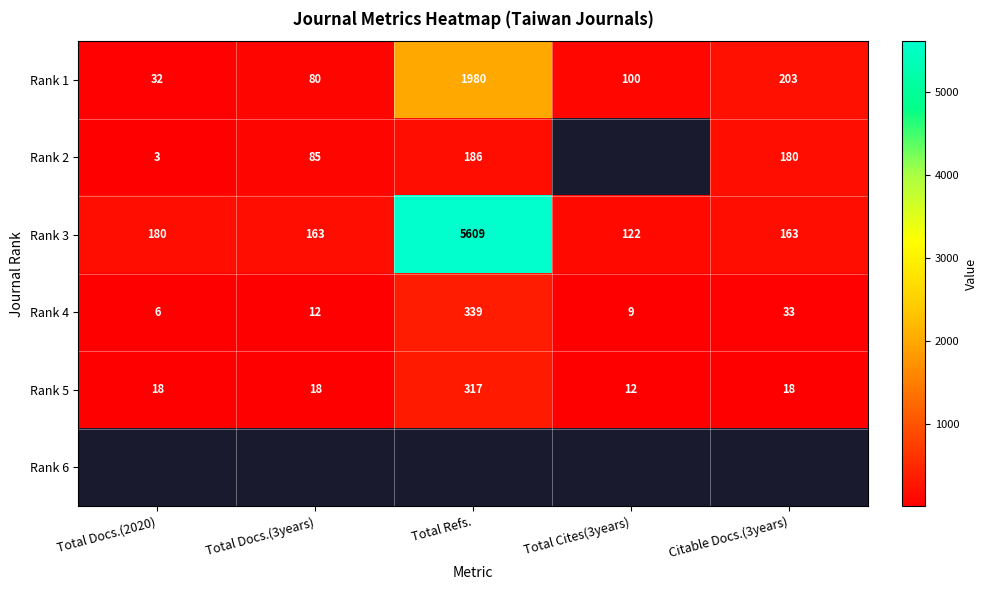

What value does the Rank 1 series have at Citable Docs.(3years)?

203